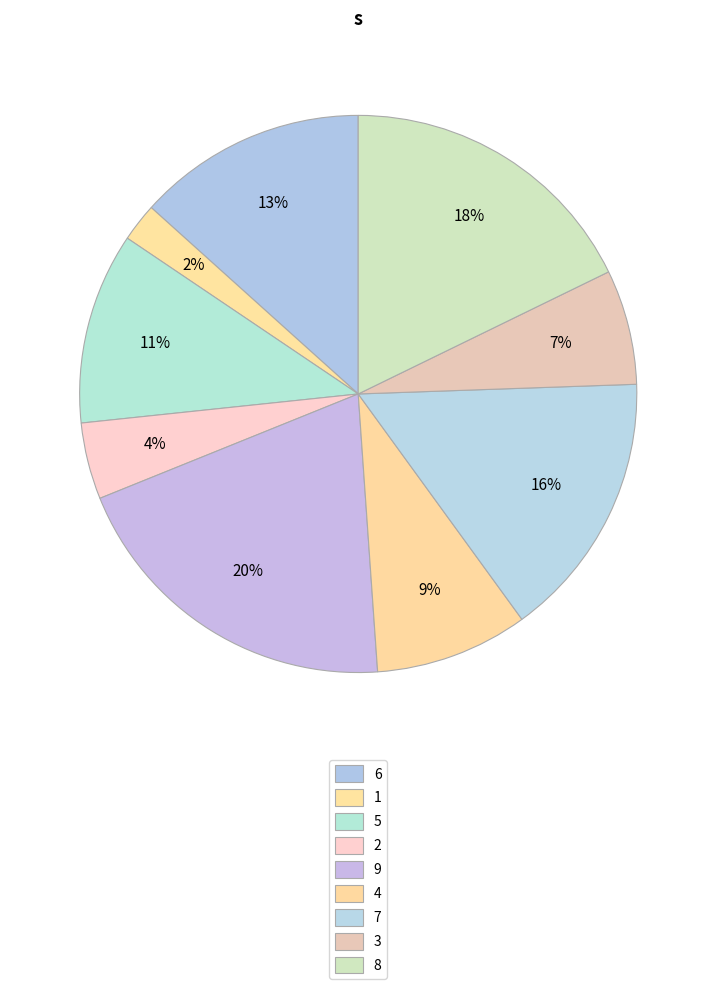

Rank the categories by value from lowest to highest.

1, 2, 3, 4, 5, 6, 7, 8, 9